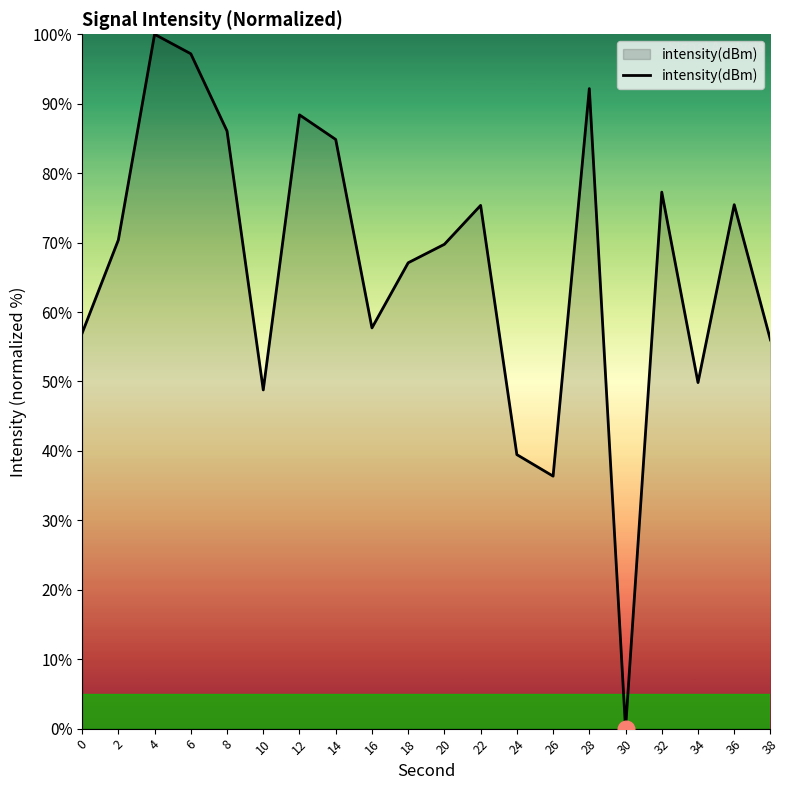

Does the chart have visible grid lines?

No